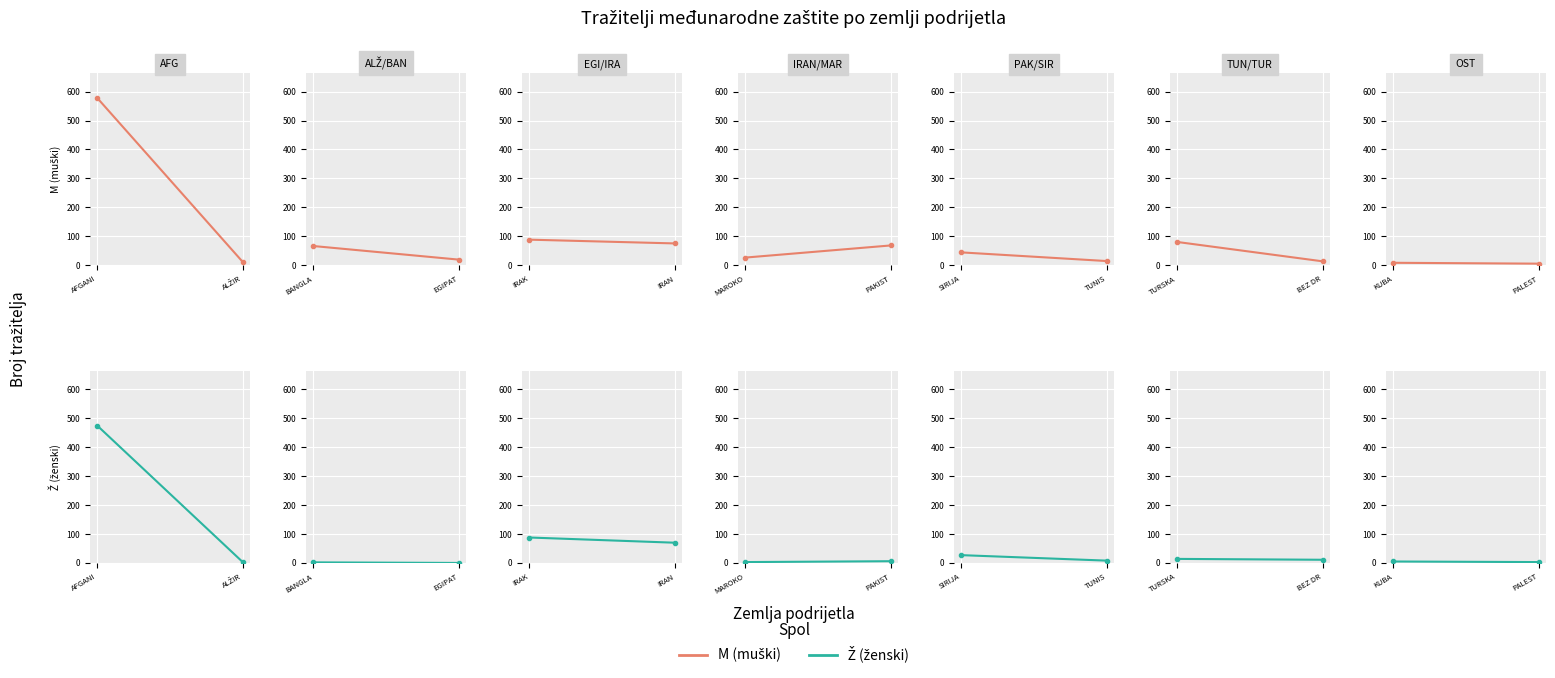

List the series in order of their overall mean, lowest first.

Ž, M